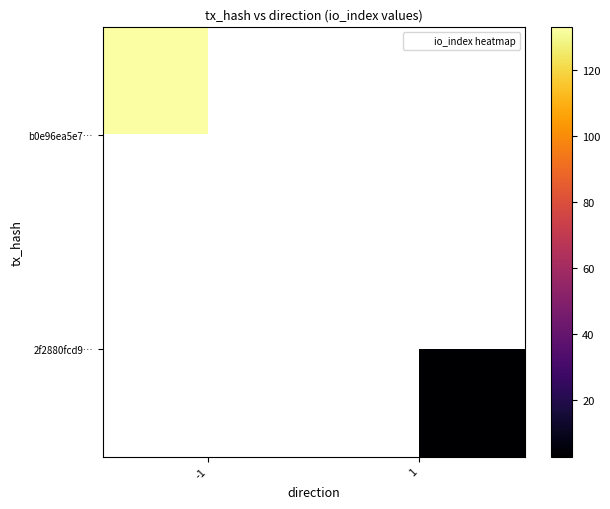

At how many categories does at least one series exceed 28?

1